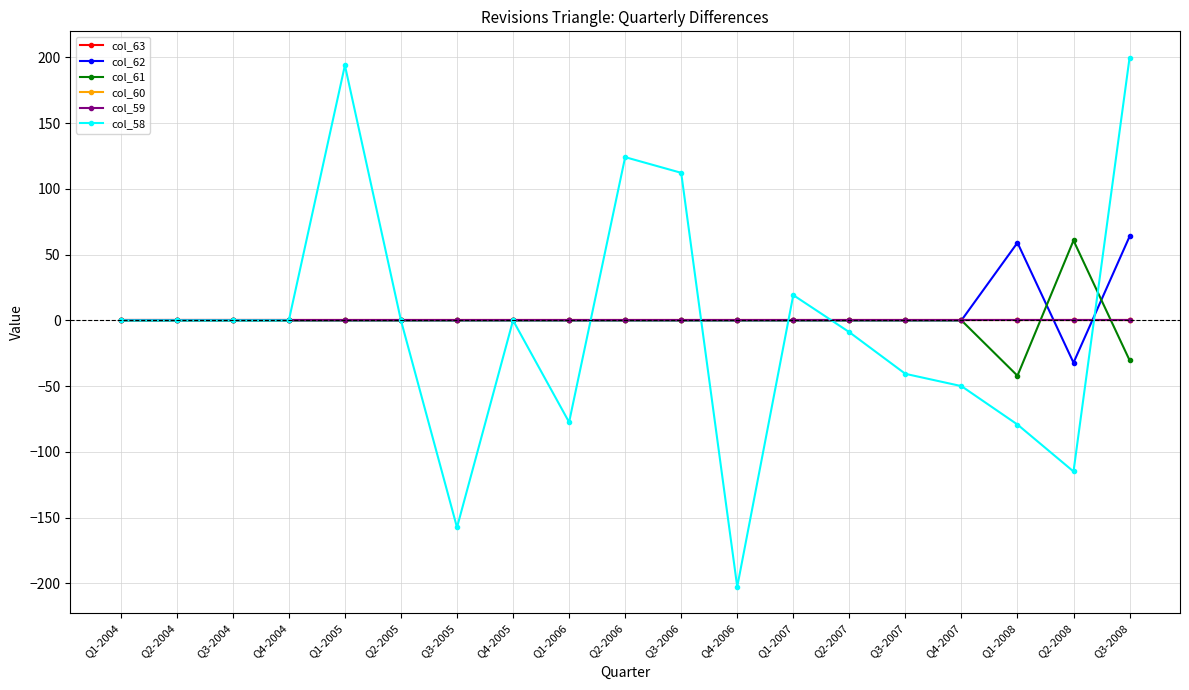

What is the label of the 8th point from the left?

Q4-2005